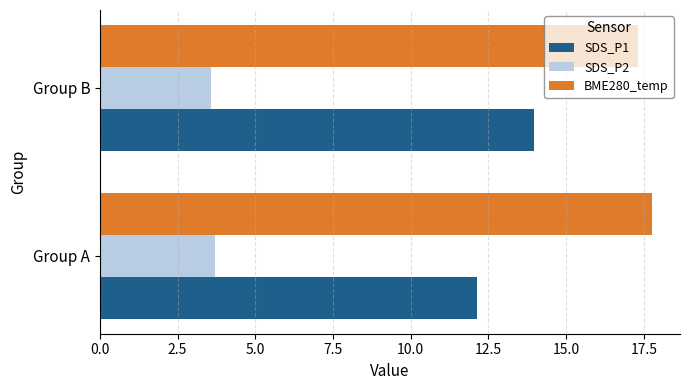

Which category has the lowest value in the BME280_temp series?

Group B